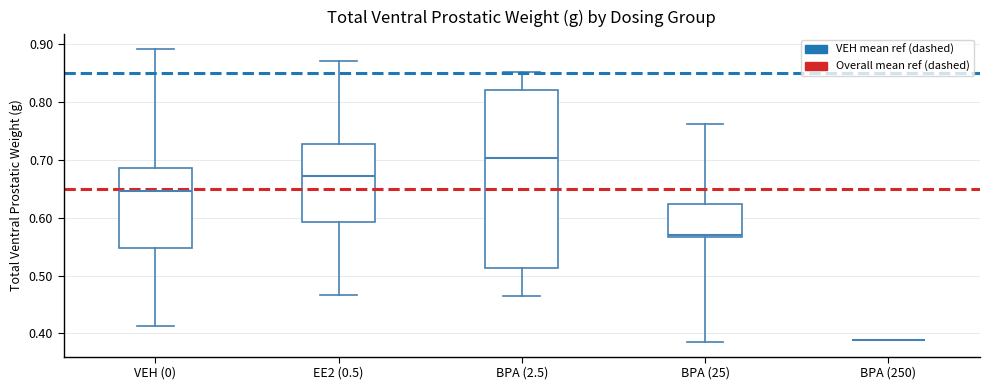

Comparing the boxes themselves (not the whiskers), which one is the tallest?

BPA (2.5)